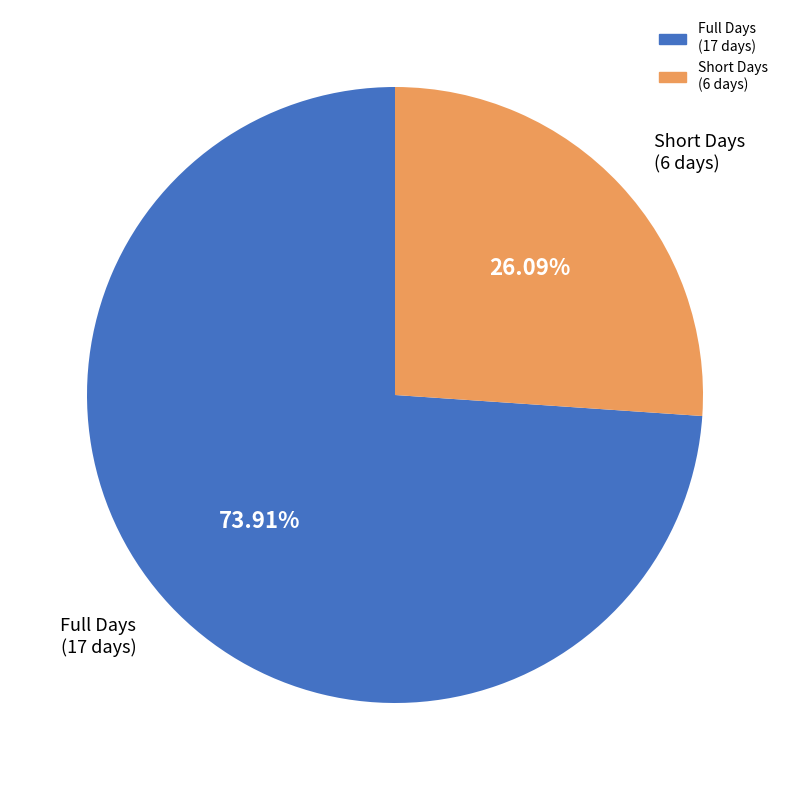

Is there a majority slice in this chart?

Yes